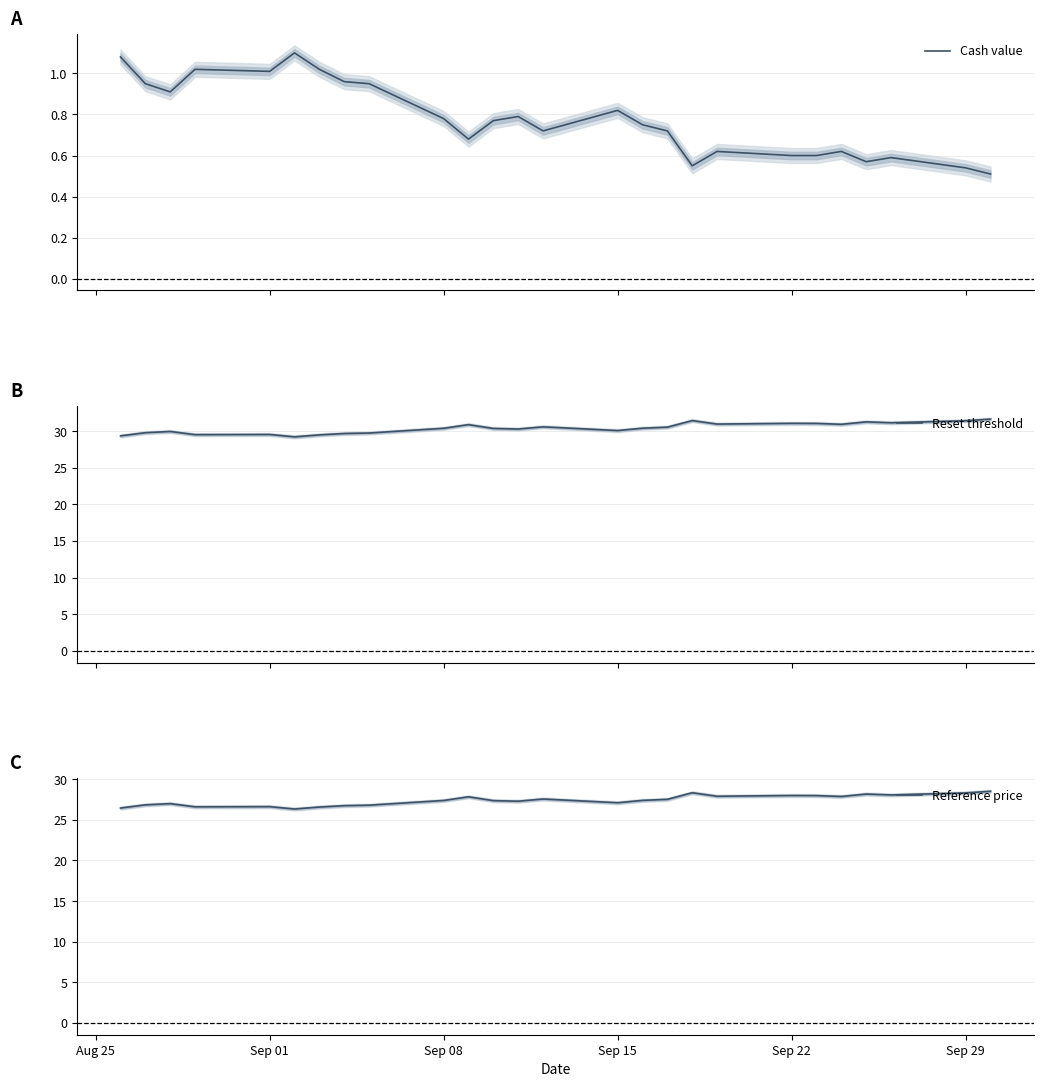

What is the difference between the maximum and second lowest values in the Reset threshold series?

2.3